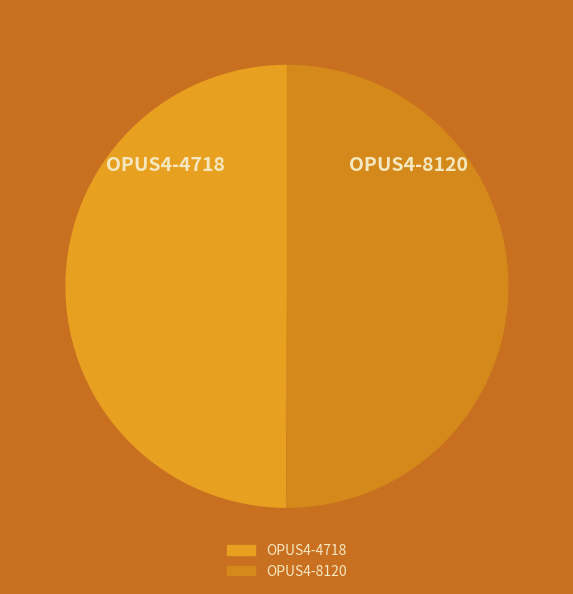

What is the ratio of the value at OPUS4-4718 to the value at OPUS4-8120?

1.0